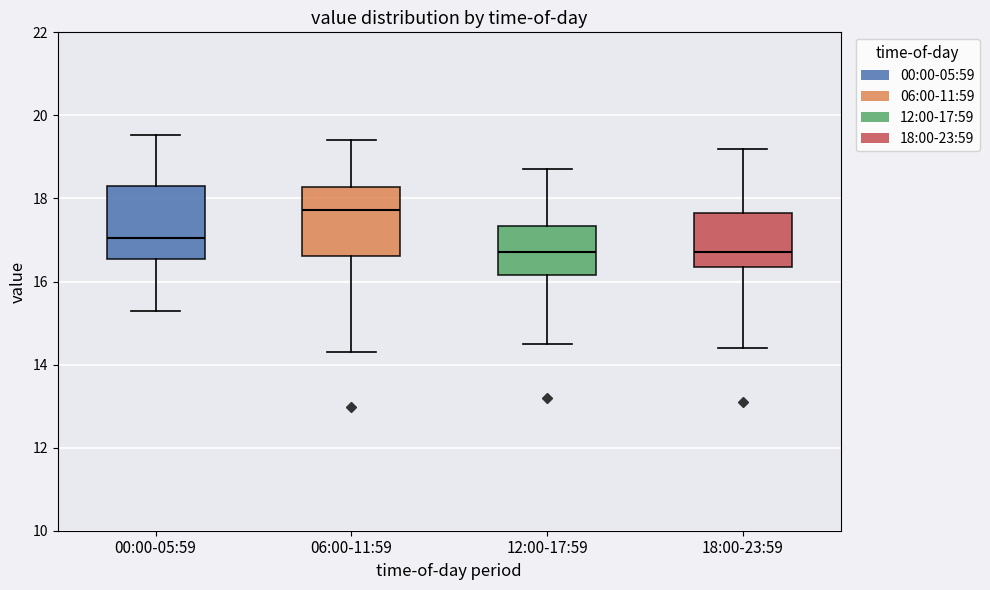

Reading left to right, transcribe this box plot: for each box, give where its median line is, the range the box spans, and where its two whiskers end, as read against the y-axis. The values are not printed on the chart, so give them approximately, as read against the axis.

00:00-05:59: median 17.0, box 16.6 to 18.2, whiskers 15.4 to 19.6
06:00-11:59: median 17.8, box 16.6 to 18.2, whiskers 14.4 to 19.4
12:00-17:59: median 16.8, box 16.2 to 17.4, whiskers 14.6 to 18.8
18:00-23:59: median 16.8, box 16.4 to 17.6, whiskers 14.4 to 19.2